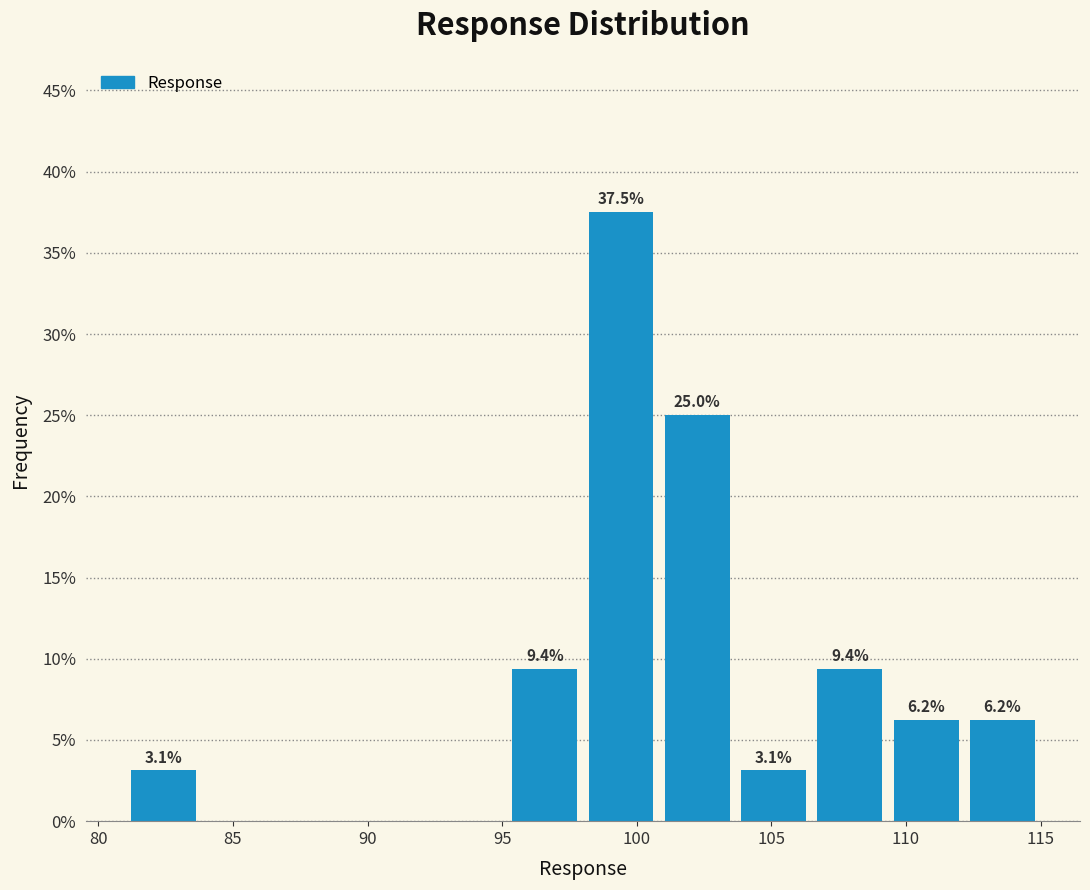

Over which range of the x-axis is the bar tallest?

98.0 to 101.0